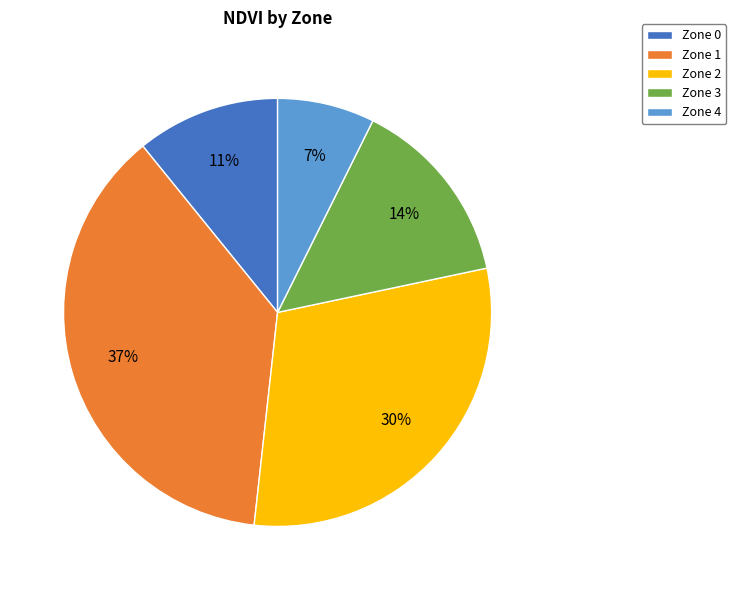

Do Zone 4 and Zone 1 together represent more than half of the pie?

No